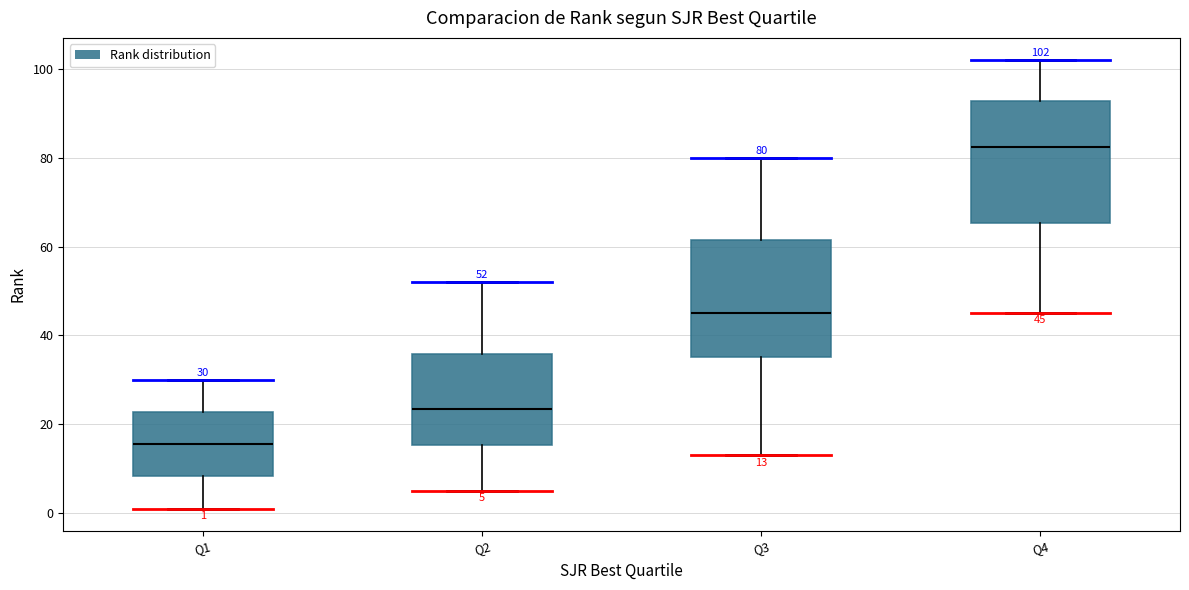

Which box's median line is the highest?

Q4